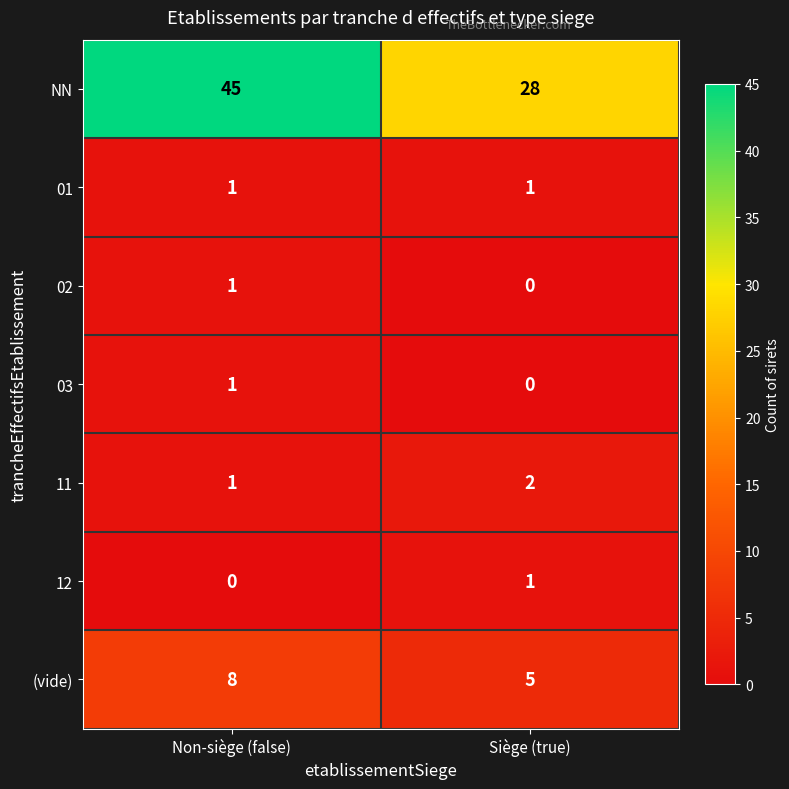

Which series changed the most between Non-siège (false) and Siège (true)?

NN